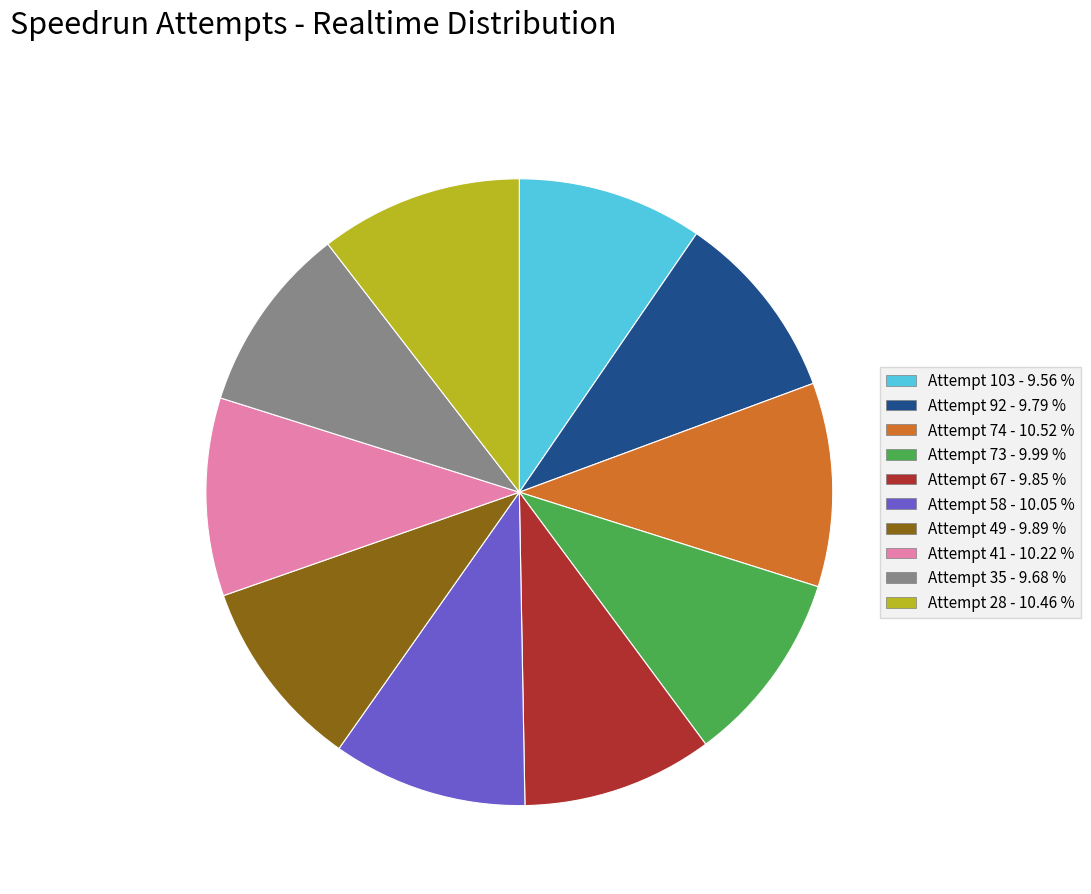

Approximately how many times larger is the value at Attempt 74 compared to Attempt 41?

1.0